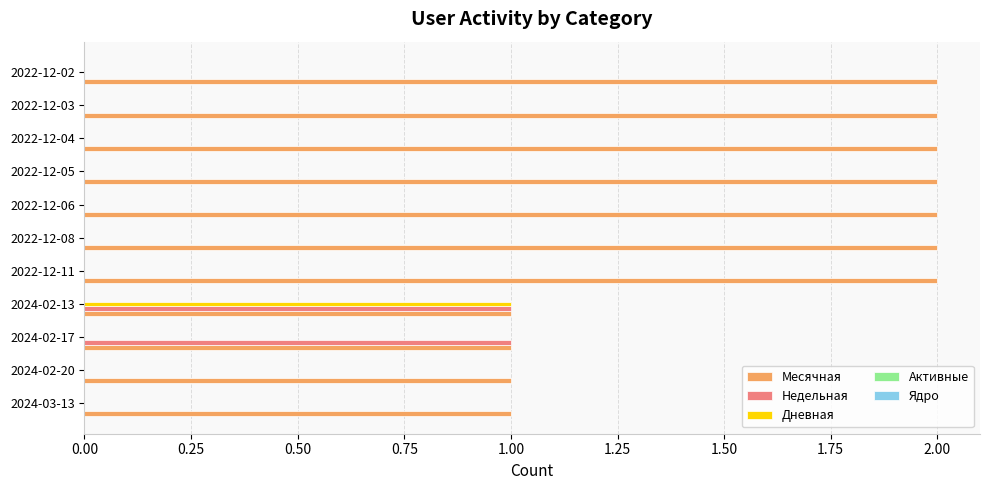

True or false: Недельная has a value of 1 at 2022-12-11.

False